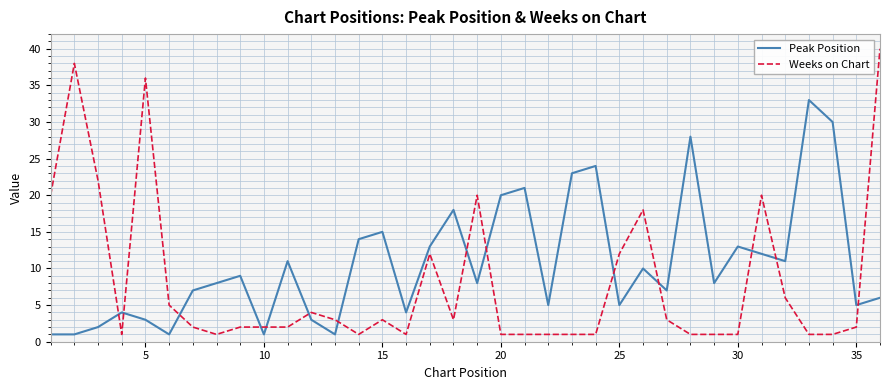

Reading left to right, transcribe all the data shown in this chart.

Peak Position: 1	1	2	4	3	1	7	8	9	1	11	3	1	14	15	4	13	18	8	20	21	5	23	24	5	10	7	28	8	13	12	11	33	30	5	6
Weeks on Chart: 20	38	22	1	36	5	2	1	2	2	2	4	3	1	3	1	12	3	20	1	1	1	1	1	12	18	3	1	1	1	20	6	1	1	2	40